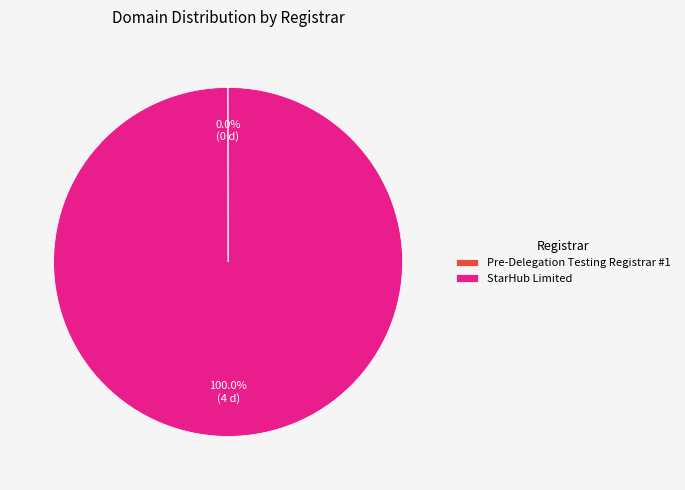

Which category has the biggest portion of the pie?

StarHub Limited